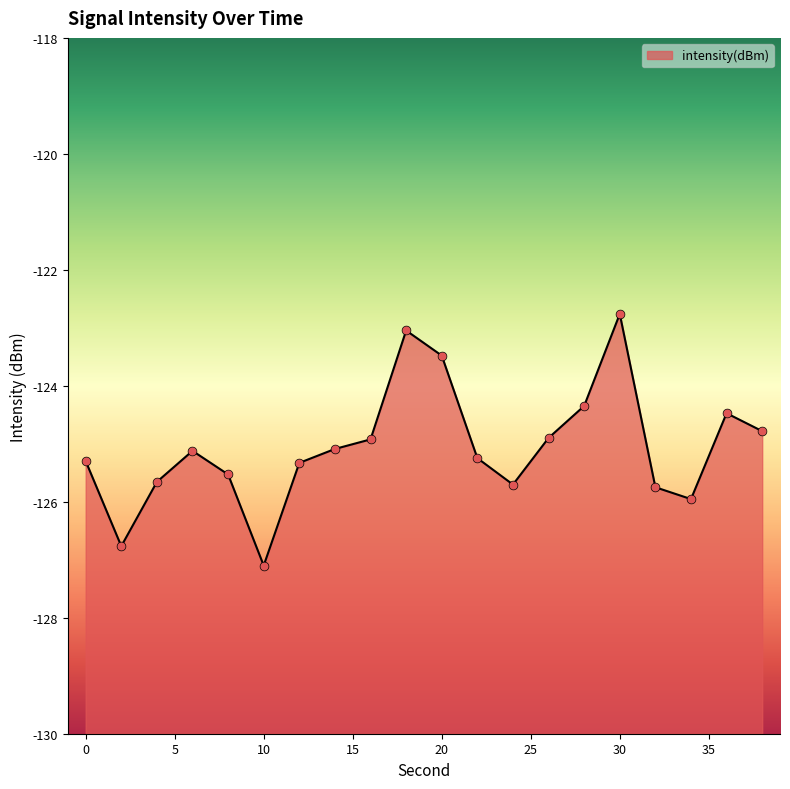

Between 10 and 38, which is larger?

38